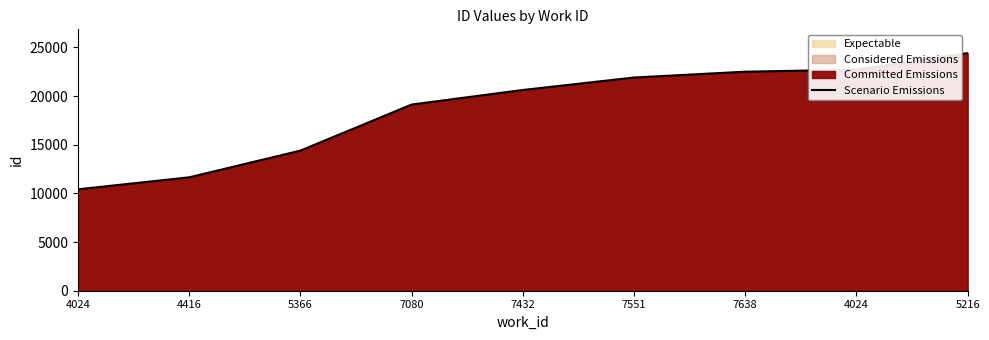

Rank the categories by value from highest to lowest.

5216, 4024, 7638, 7551, 7432, 7080, 5366, 4416, 4024